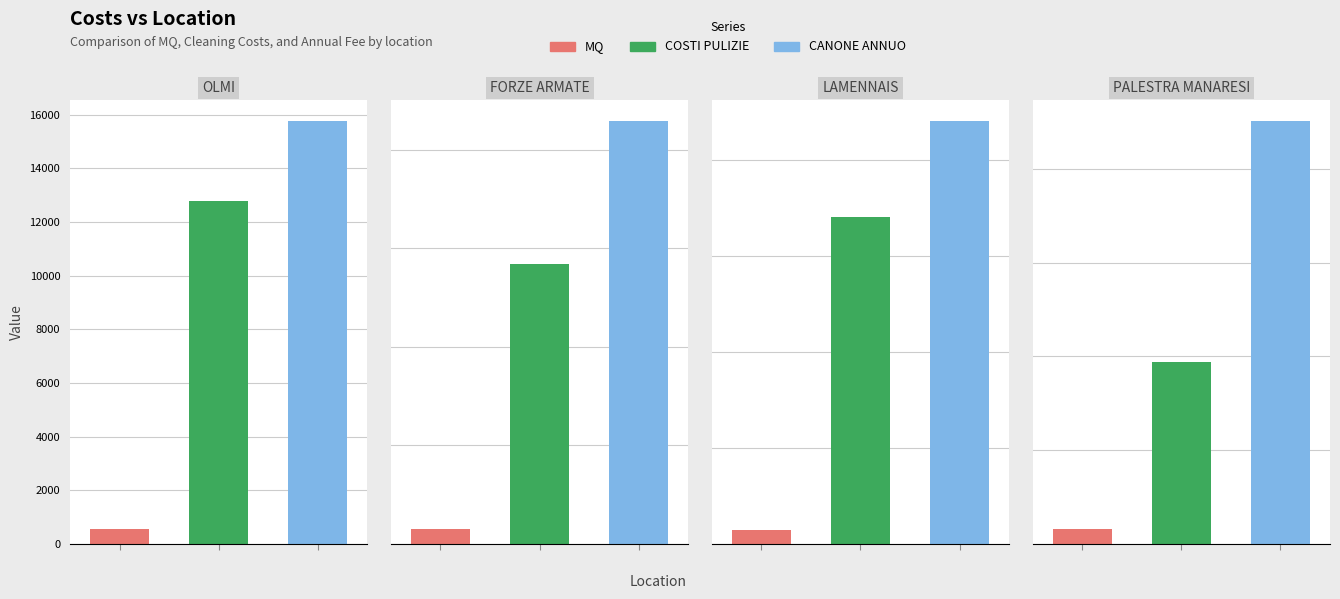

Does the chart contain any negative values?

No